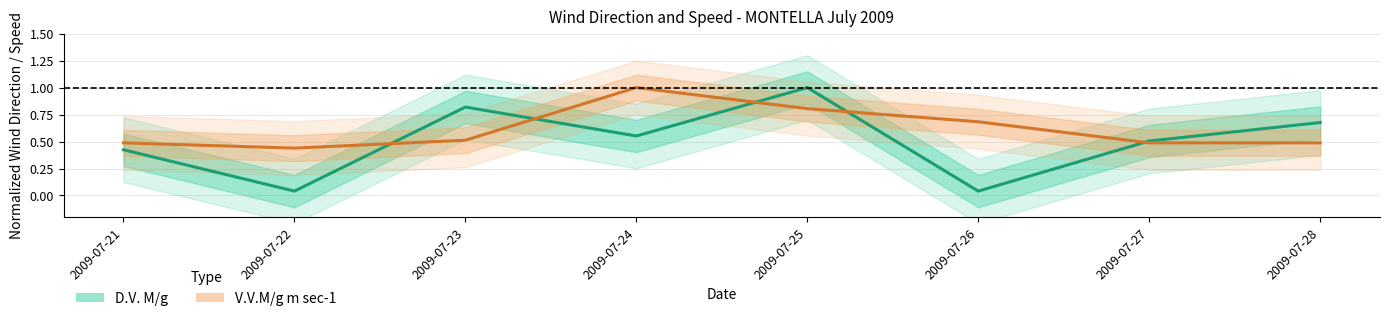

True or false: V.V.M/g m sec-1 has a value of 0.4 at 2009-07-22.

True